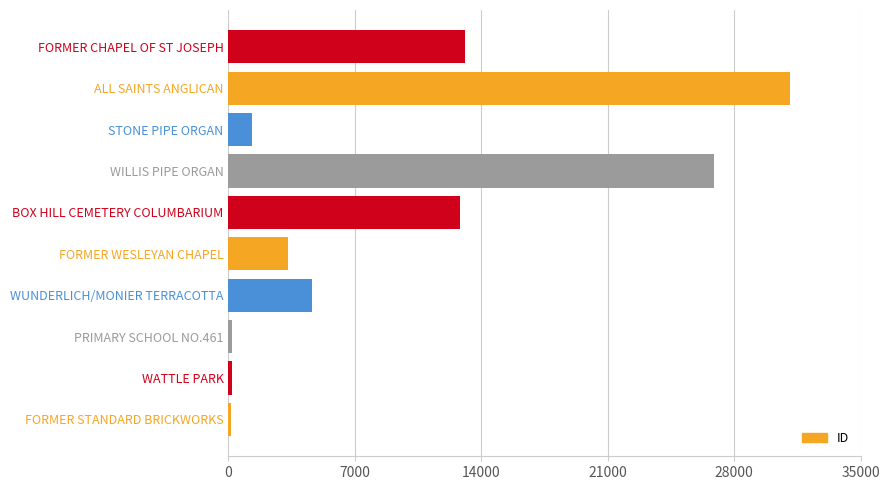

What is the sum of all values?

93582